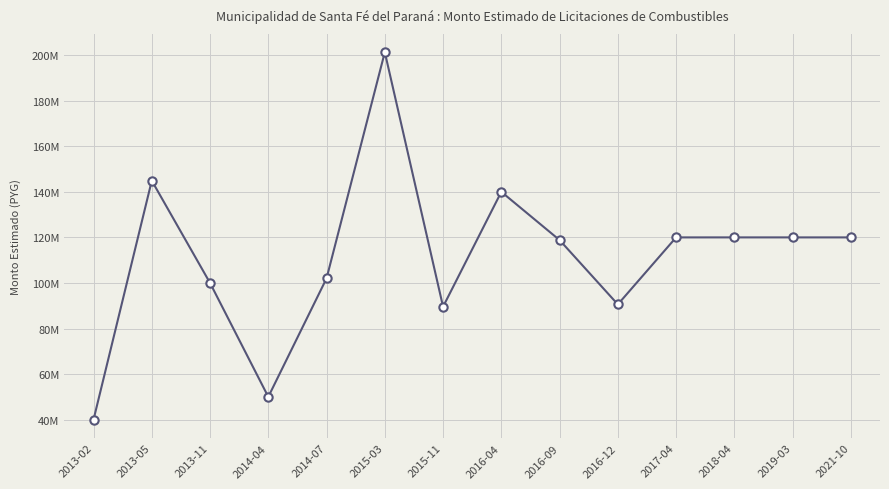

At which category does the chart reach its minimum across all series?

2013-02